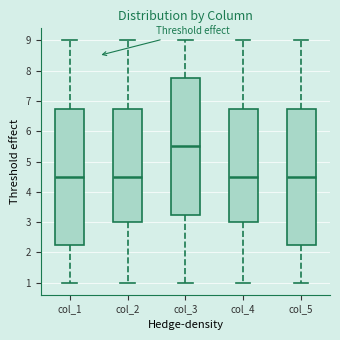

Where does the upper whisker of the box for col_5 end on the y-axis? The values are not printed on the chart, so give them approximately, as read against the axis.

9.0